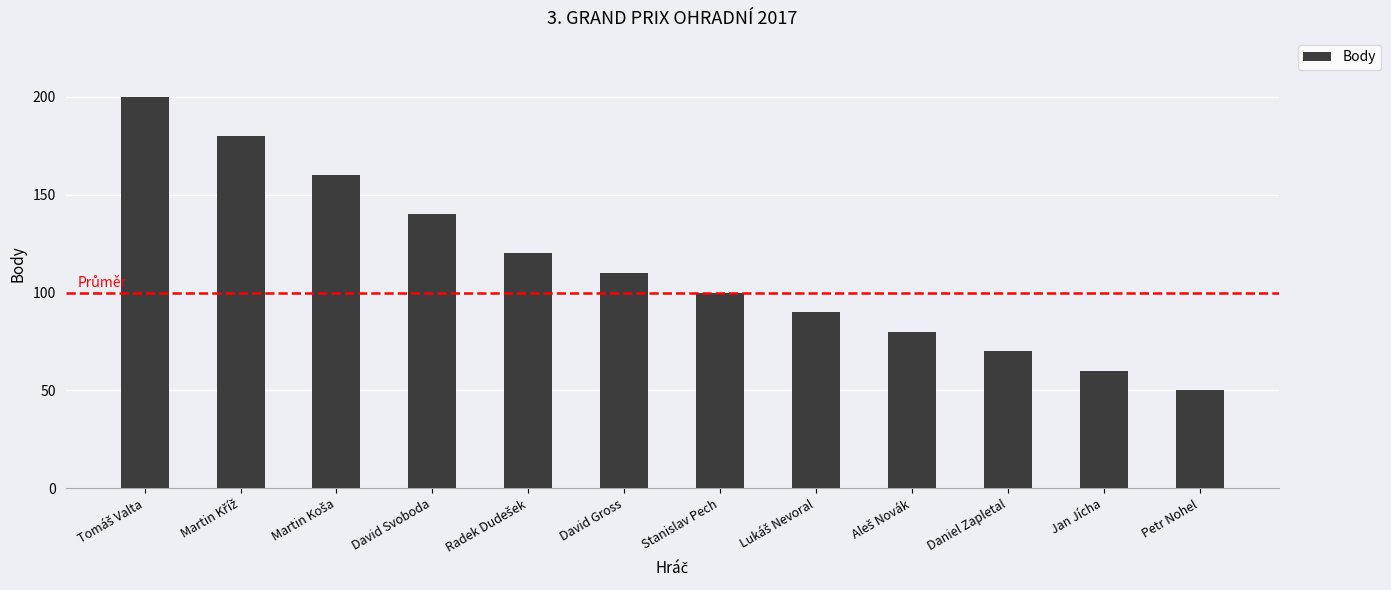

Which has a higher value, Daniel Zapletal or Stanislav Pech?

Stanislav Pech